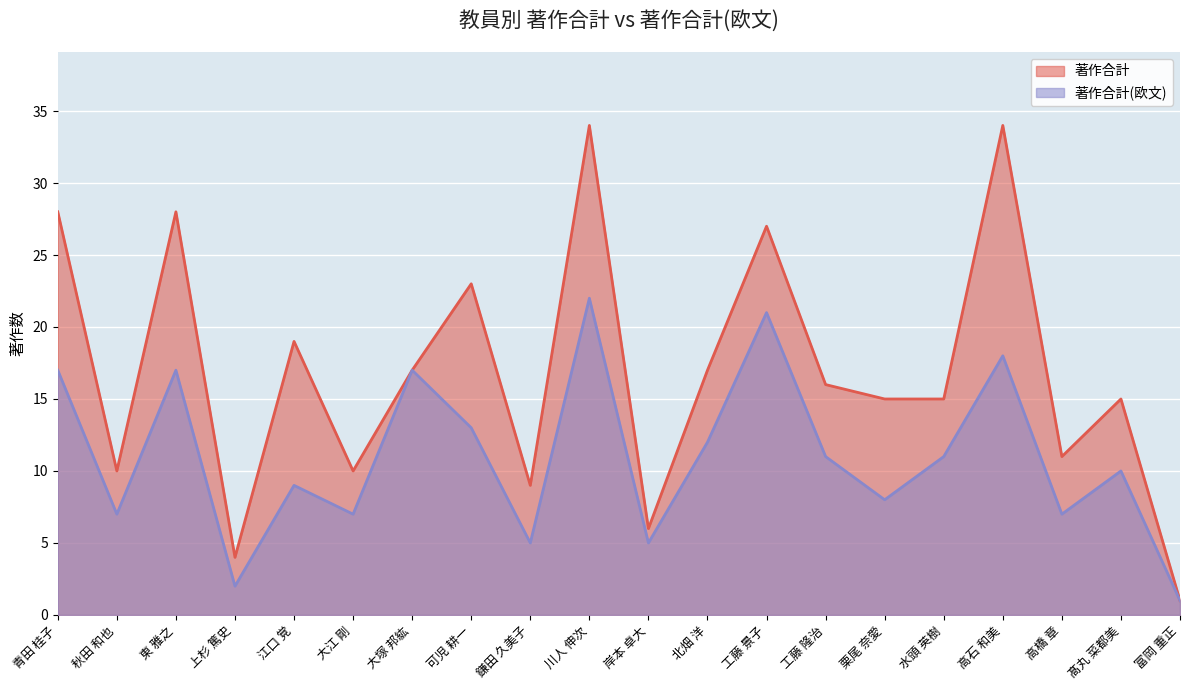

At 可児 耕一, list the series in order from smallest to largest.

著作合計(欧文), 著作合計